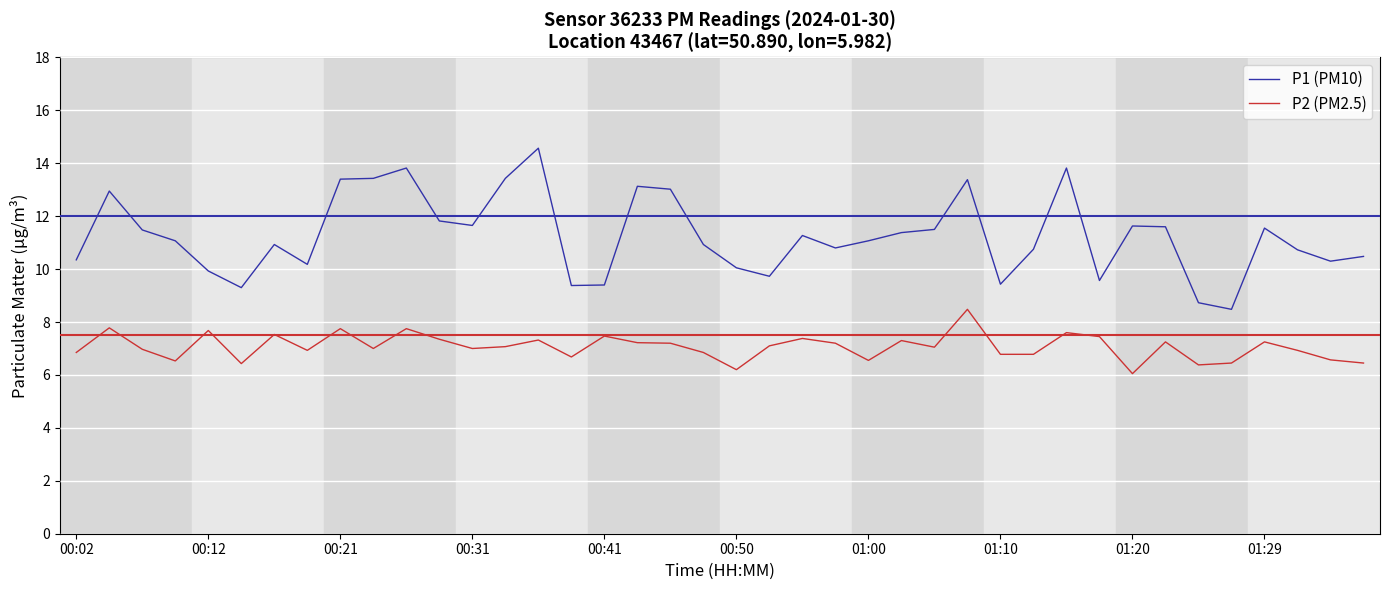

Rank the series by their average value, from highest to lowest.

P1 (PM10), P2 (PM2.5)